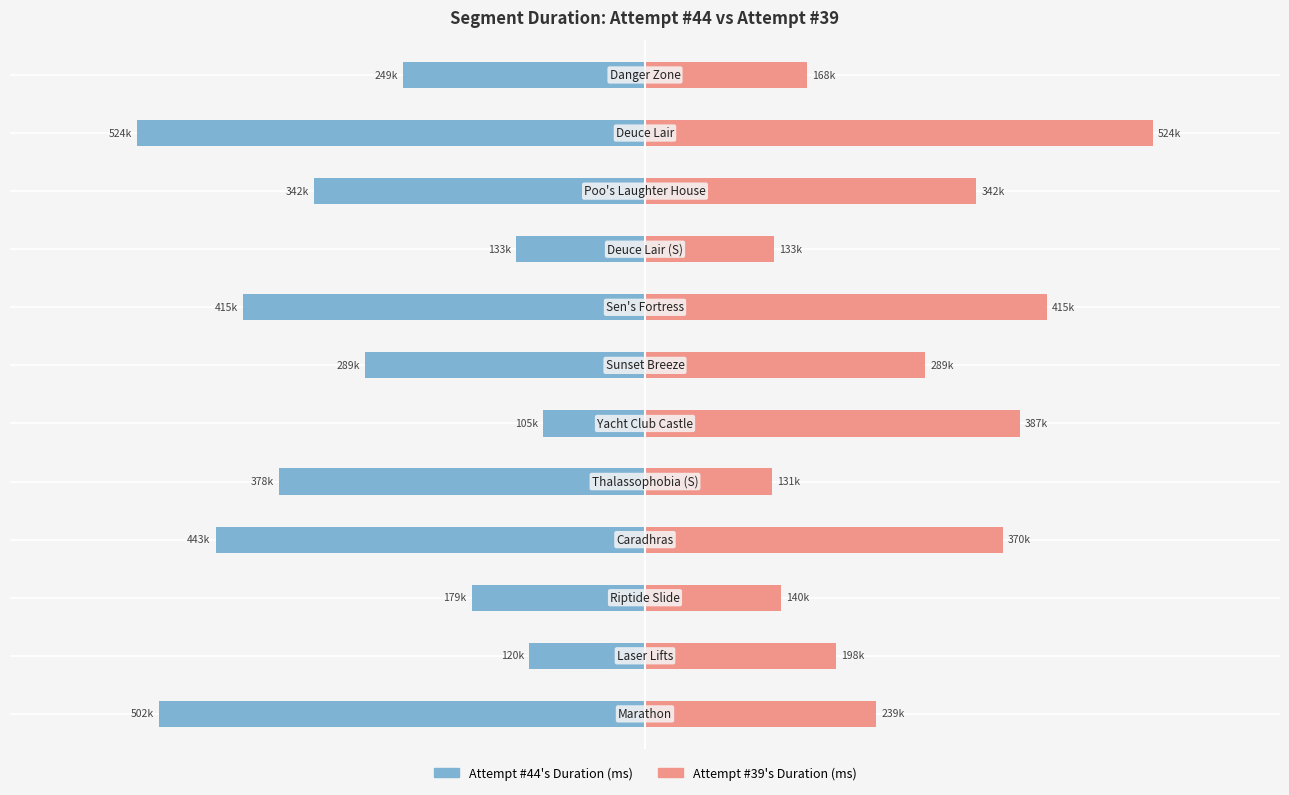

What is the value of the Attempt #44's Duration (ms) bar at the 11th from the left?

-524477